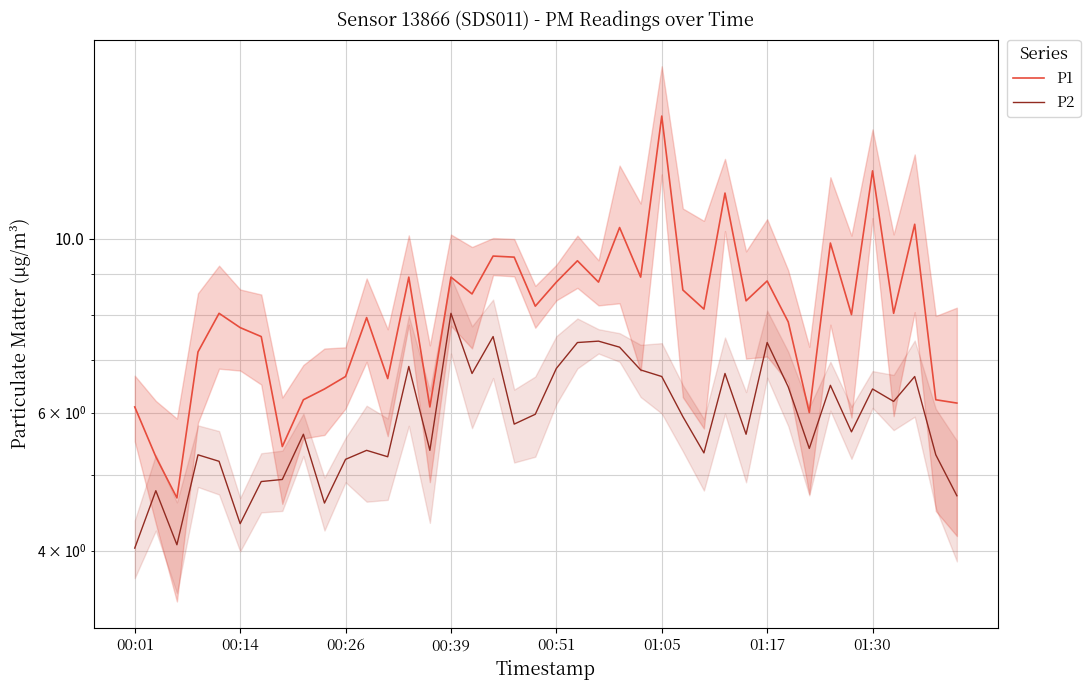

Between 16 and 35, which series saw the biggest shift?

P1